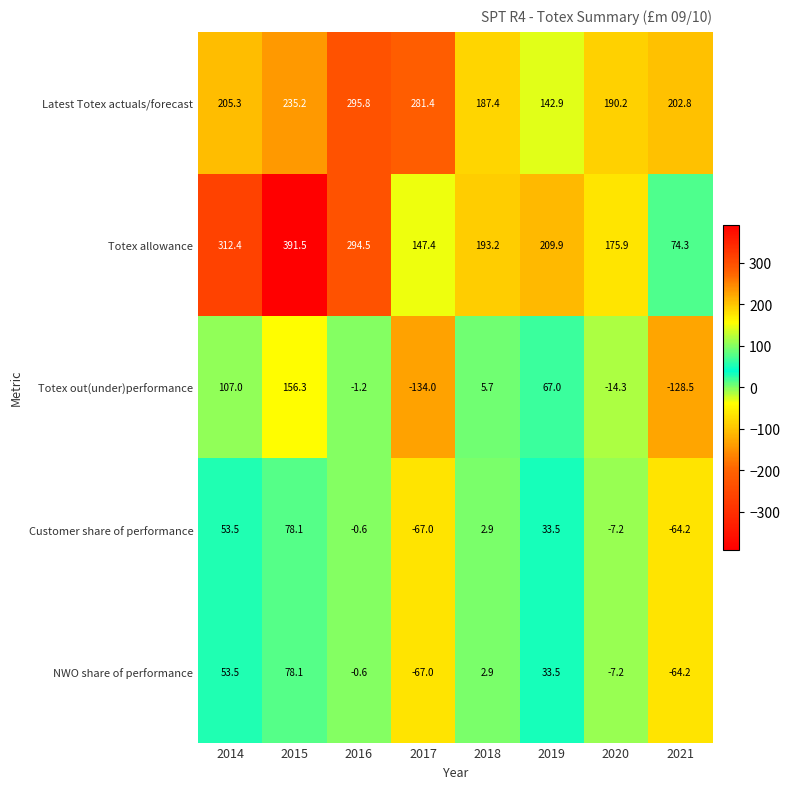

At how many categories does at least one series exceed 366?

1